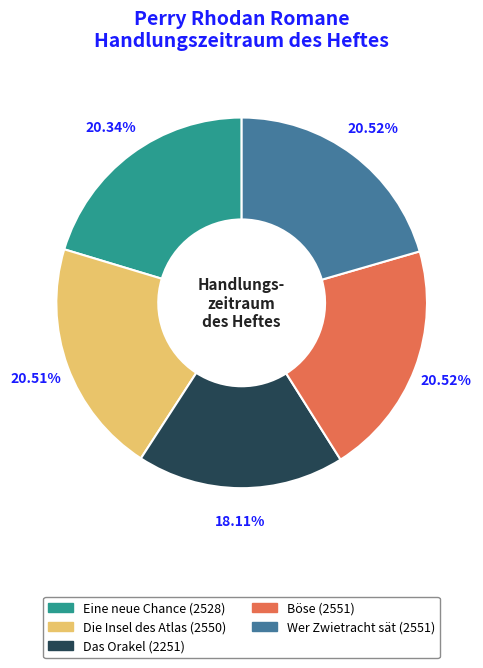

What portion of the pie excludes Die Insel des Atlas?

79.5%